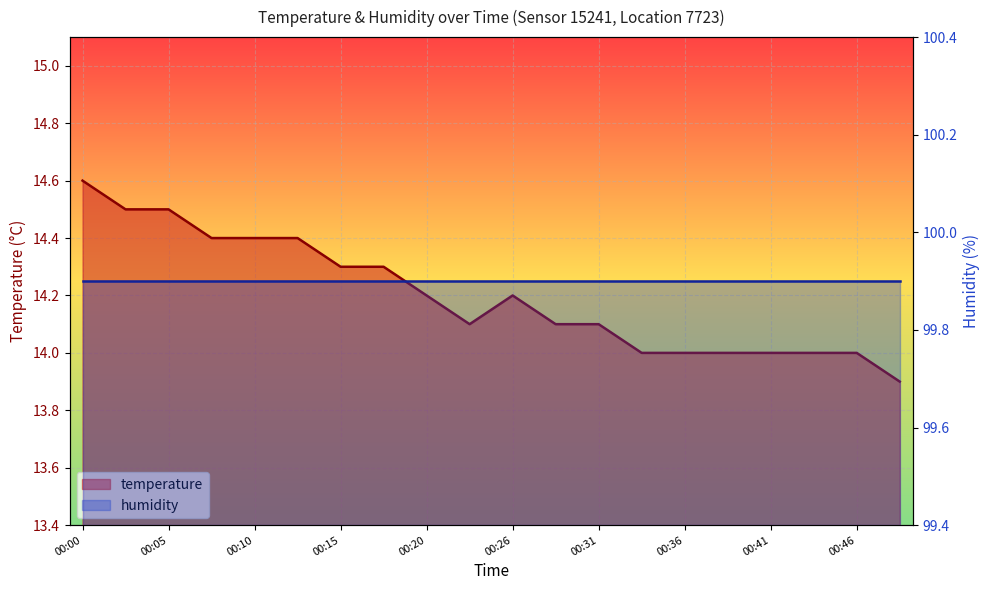

Does the chart display data point markers on the line(s)?

No